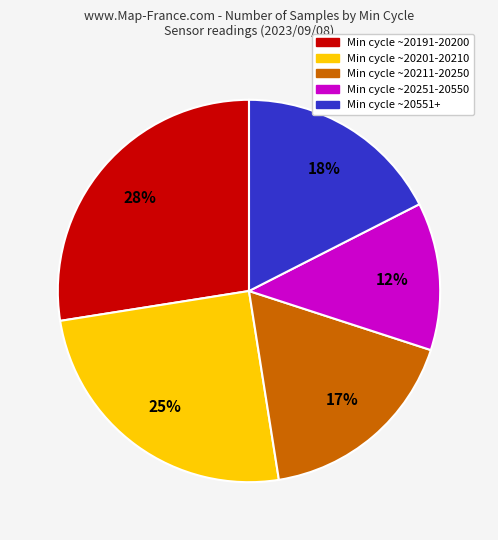

To the nearest percent, what portion does Min cycle ~20191-20200 represent?

28%